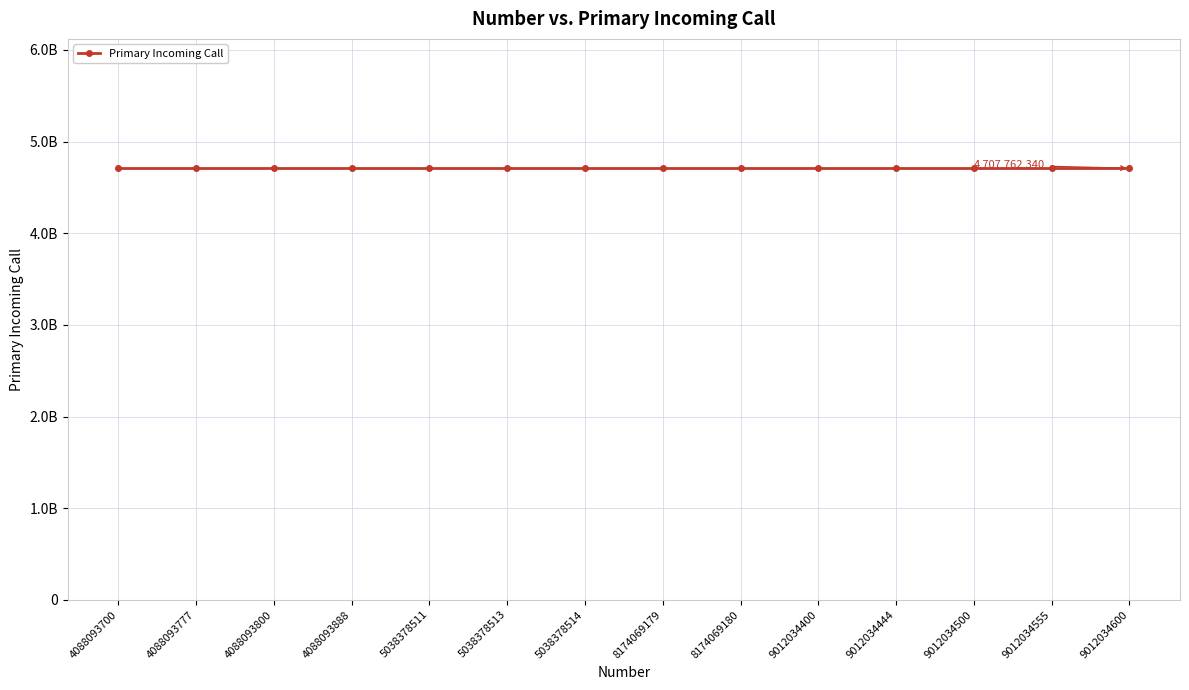

What is the approximate value of Number at 4088093800?

4088093800